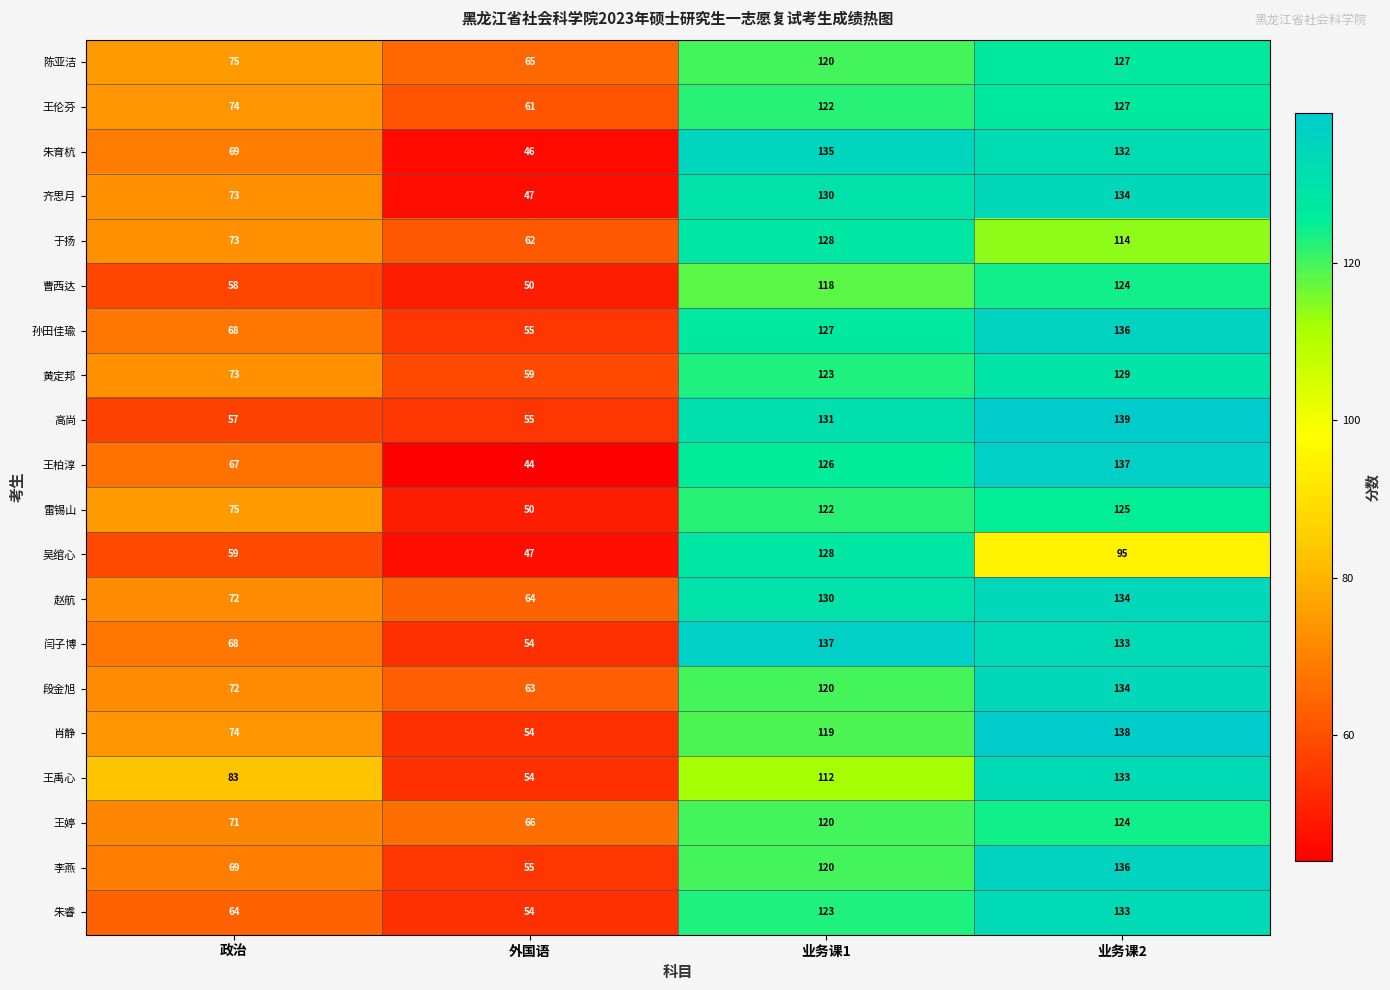

Count the number of data series in this chart.

20